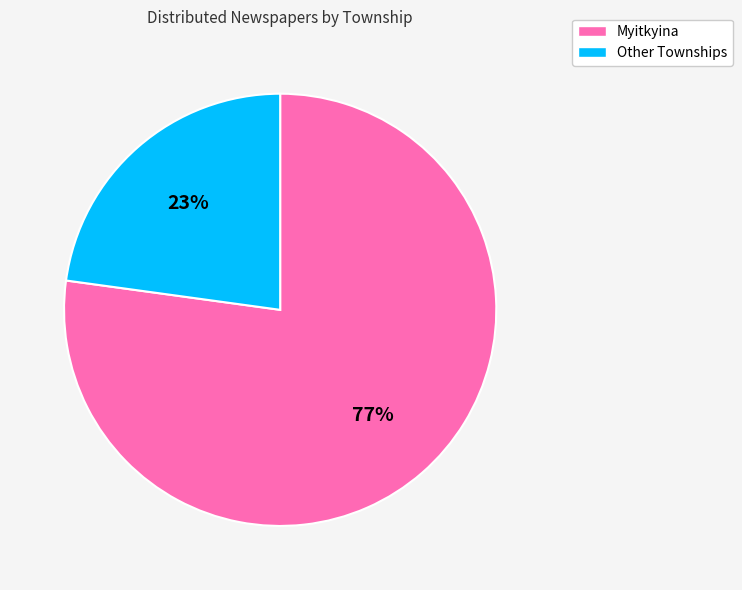

Does any single category account for the majority?

Yes